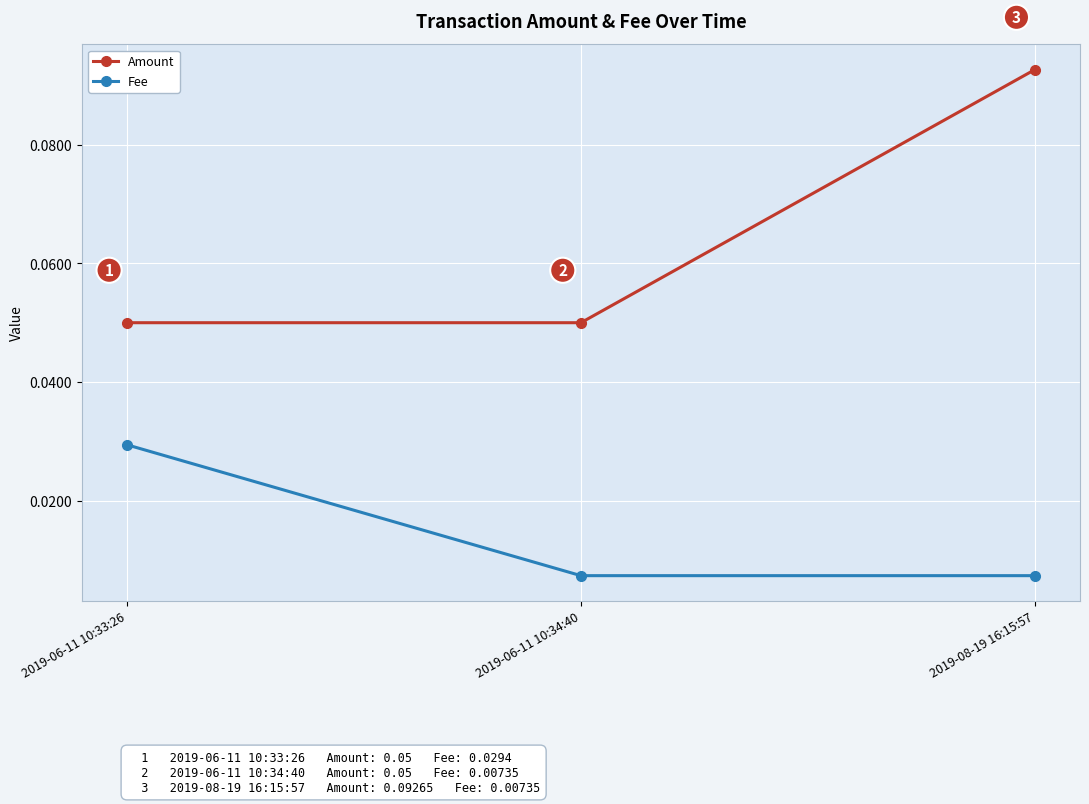

What is the label of the 1st point from the left?

2019-06-11 10:33:26